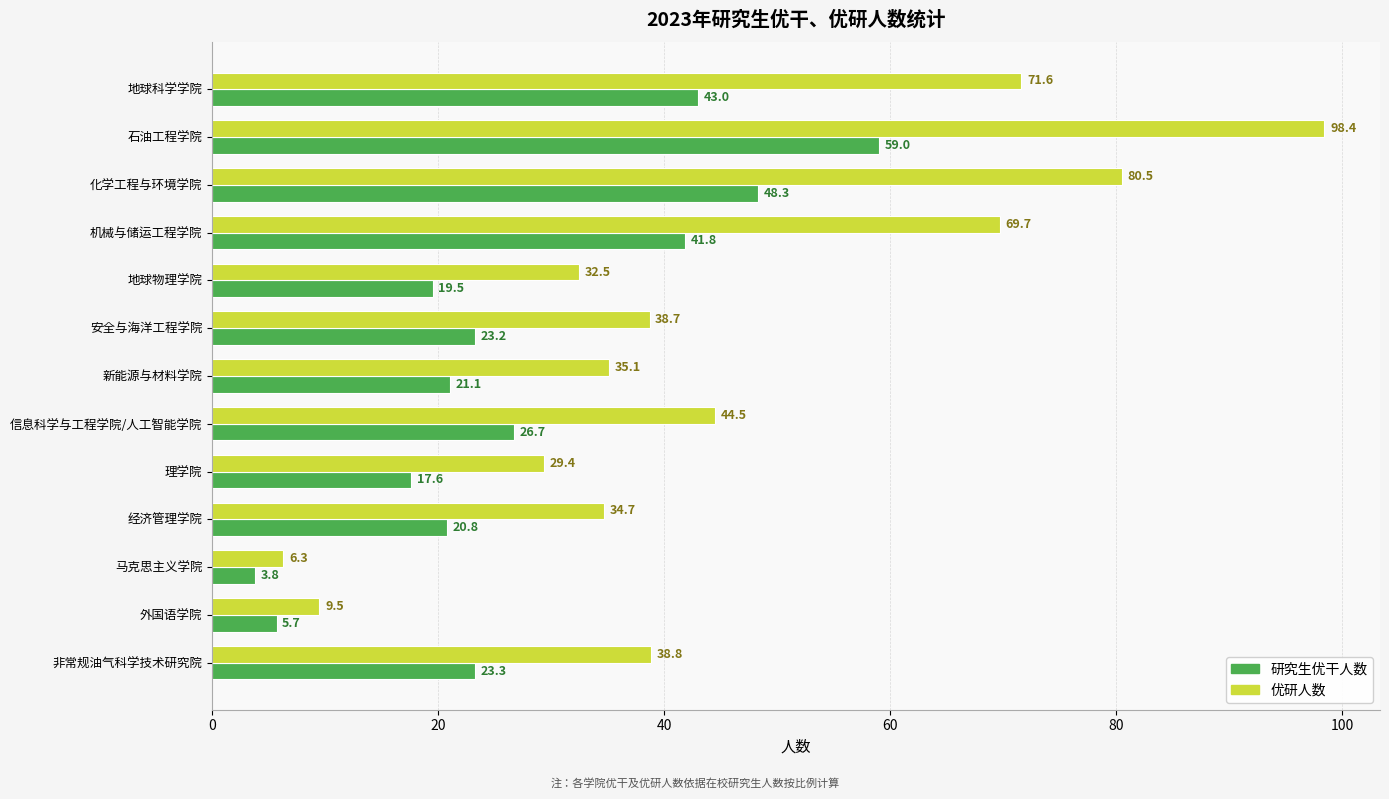

What is the minimum value shown in the chart?

3.8